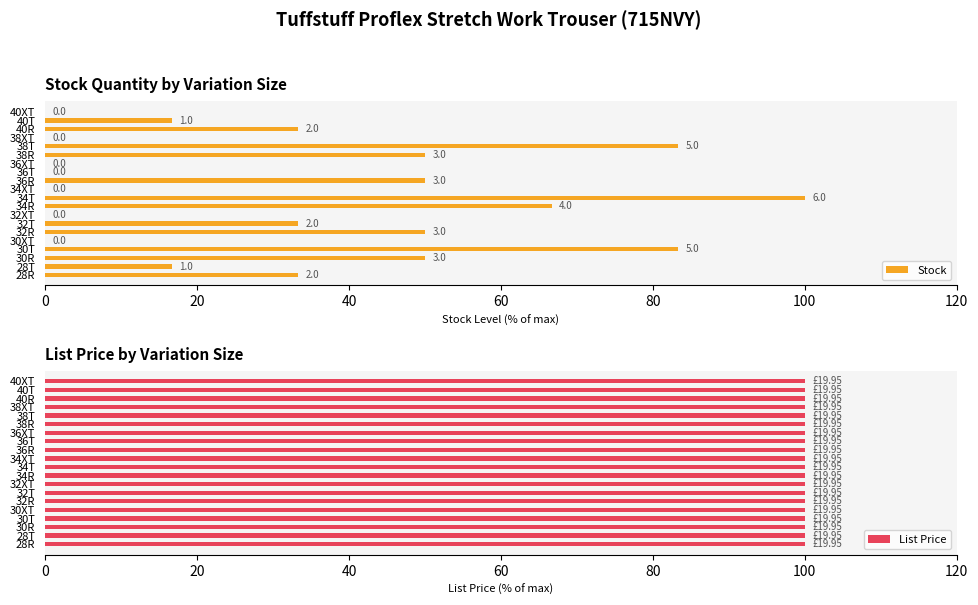

Which series has the largest total across all categories?

Stock